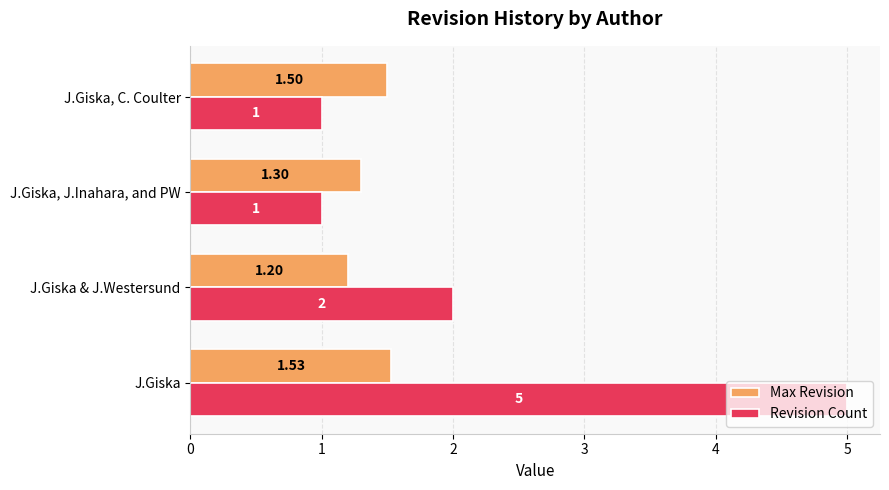

Which series has the widest spread of values?

Revision Count